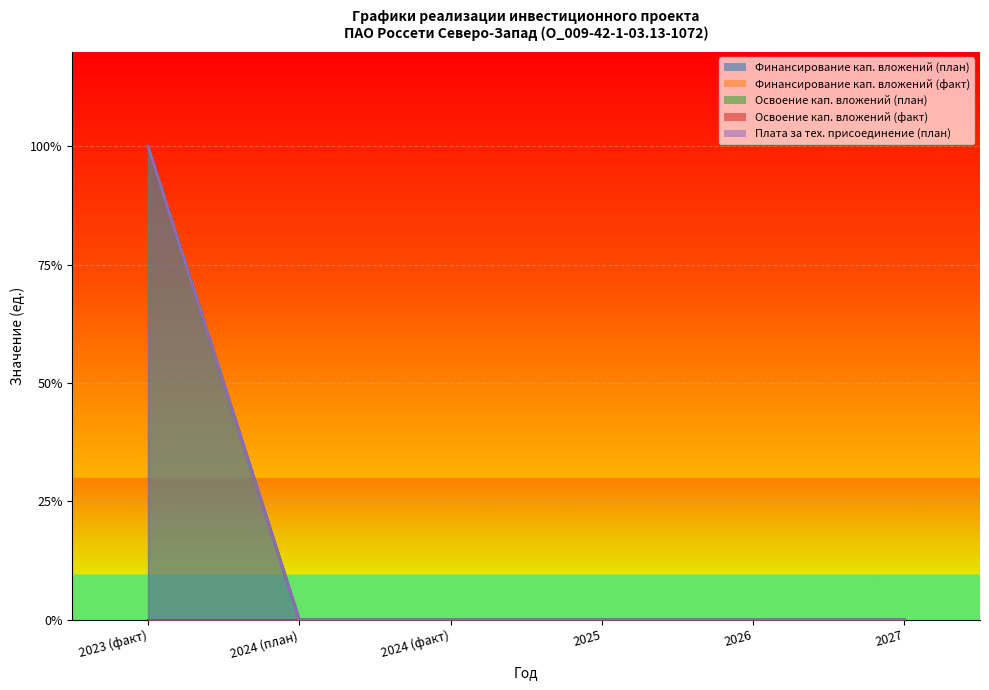

What is the label of the 6th point from the right?

2023 (факт)